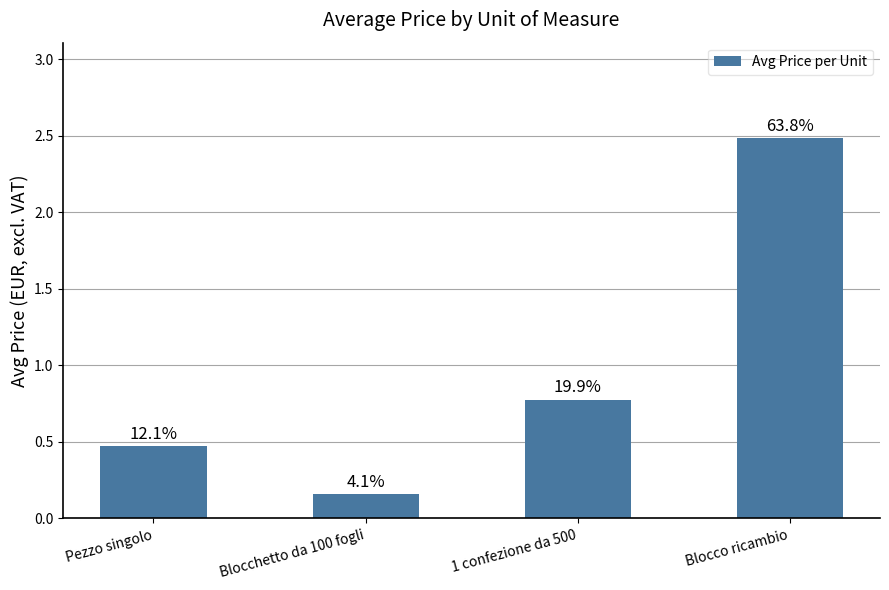

Does the chart contain any negative values?

No